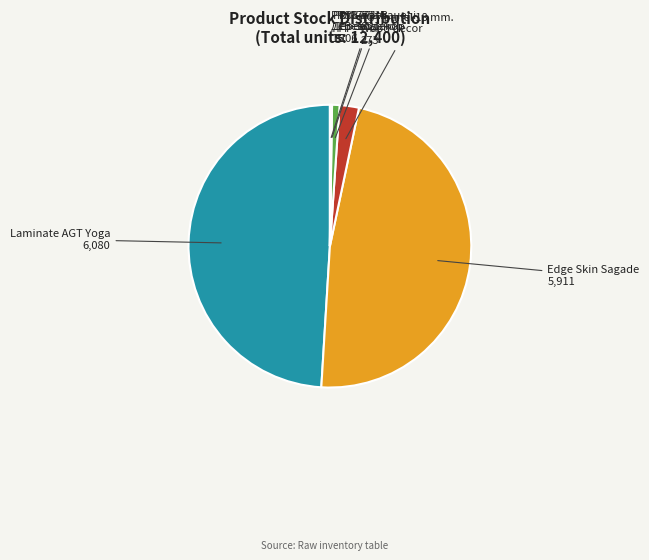

Does any single category account for the majority?

No